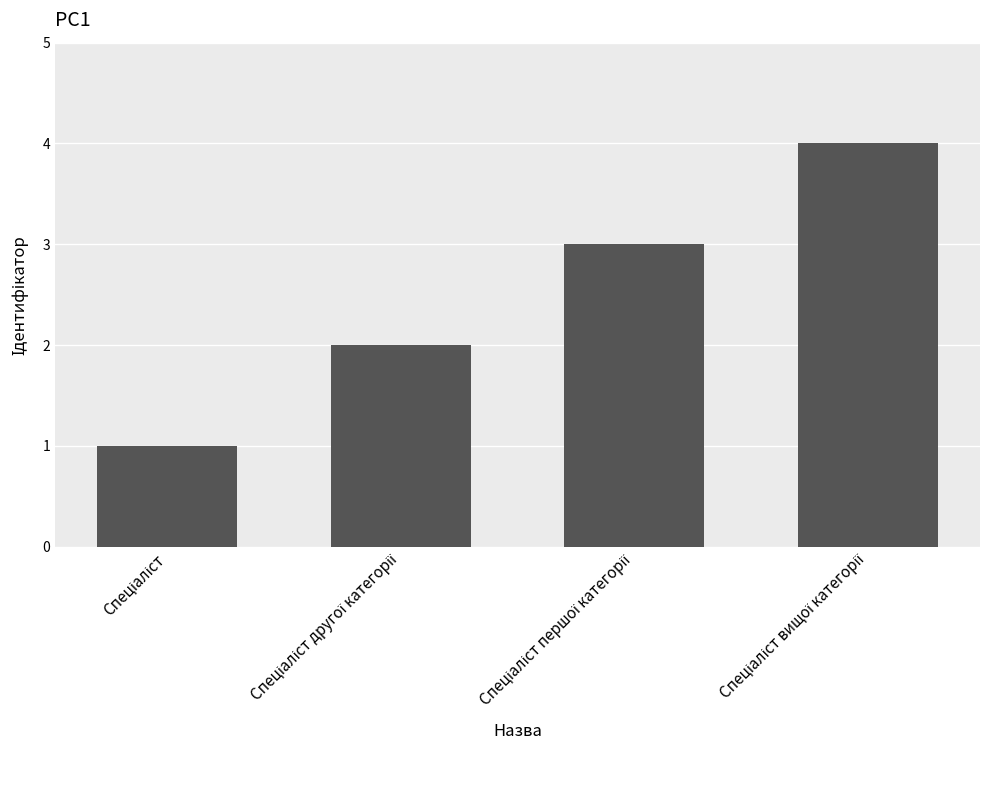

What is the sum of all values?

10